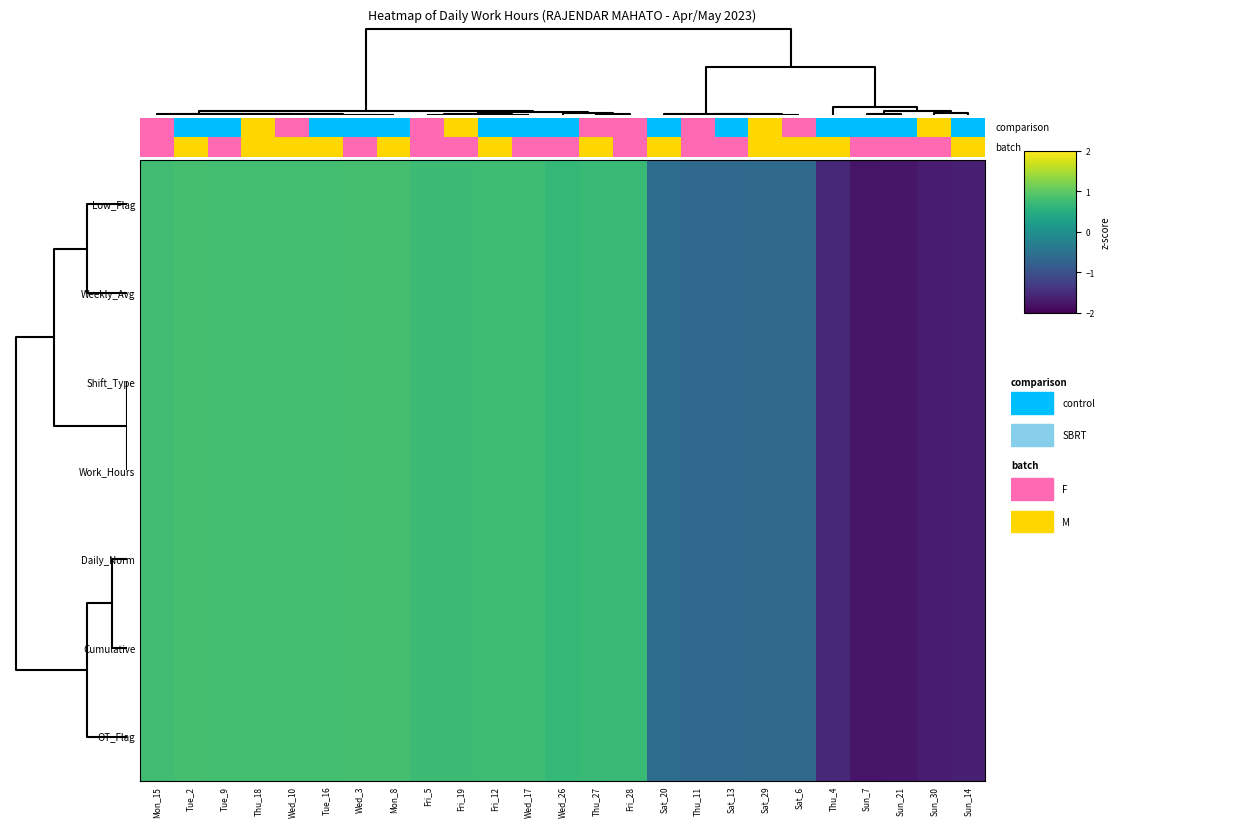

The Weekly_Avg series shows 0.8 at Mon_8. True or false?

True